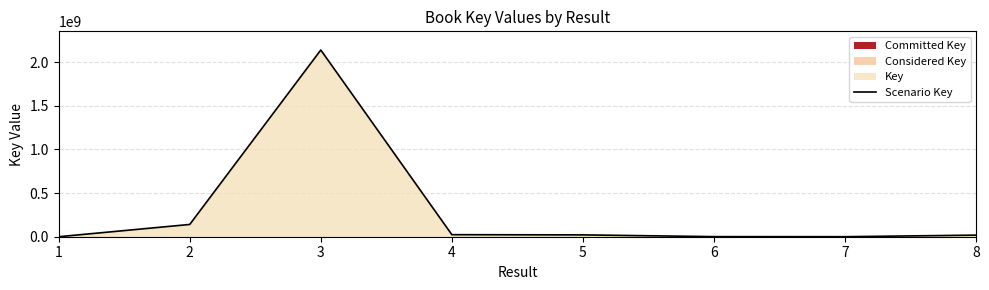

True or false: there are more than 0 points higher than both neighbors.

True